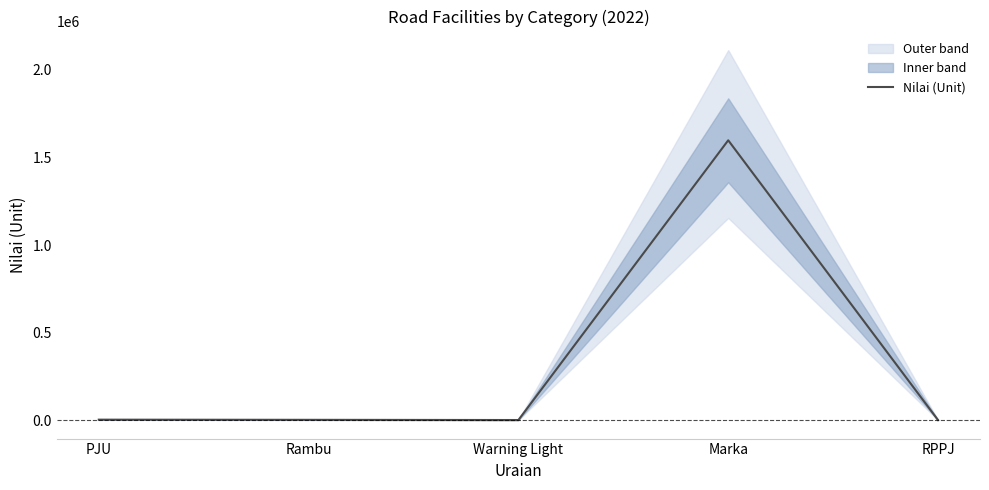

What is the change in value from Marka to RPPJ?

-1598061